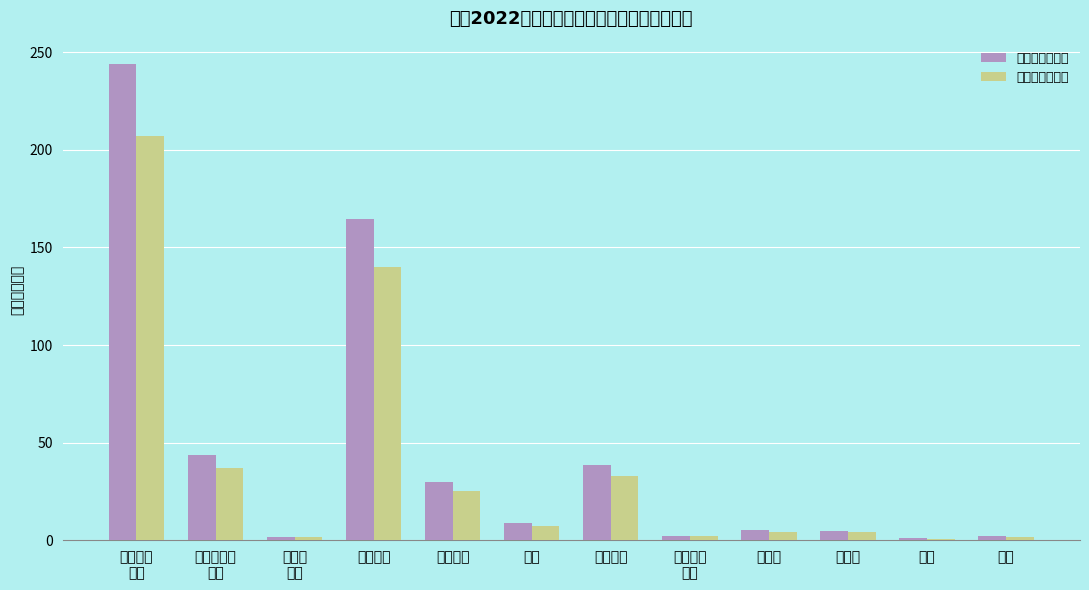

What is the maximum value for 参考值（万元）?

207.3